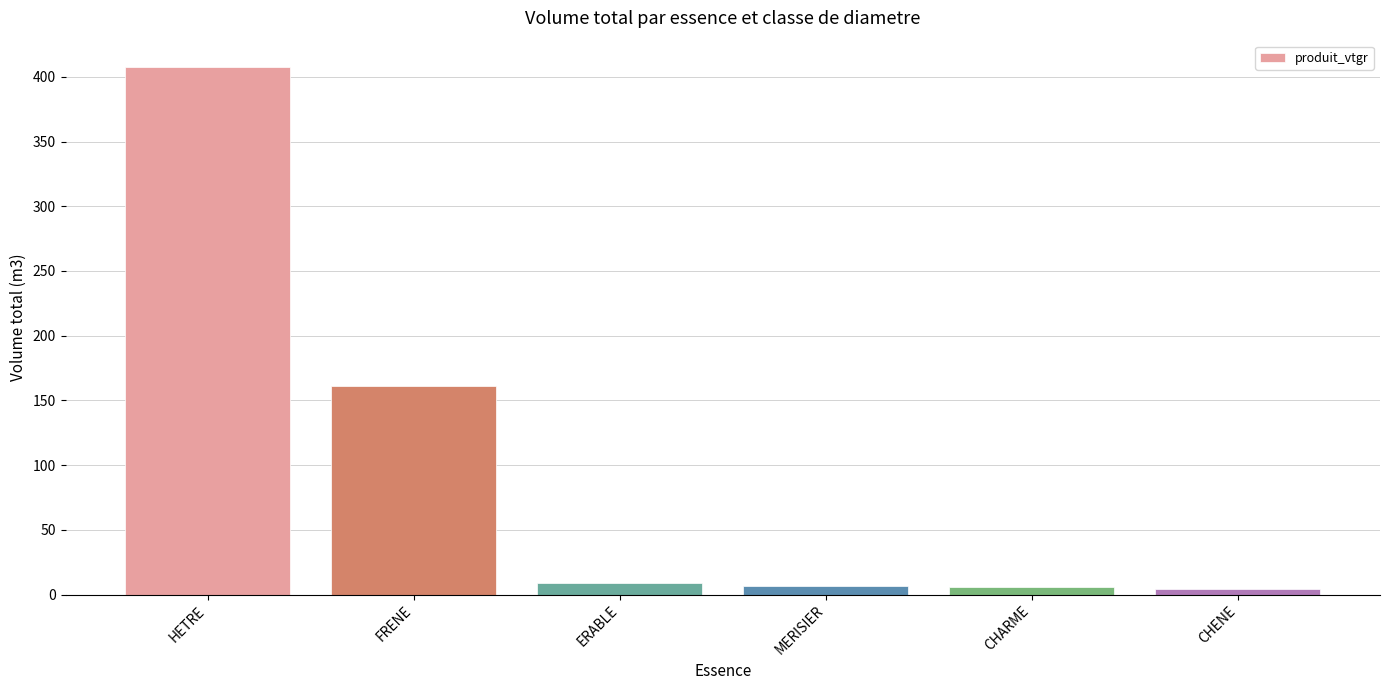

What is the change in value from MERISIER to CHENE?

-2.5